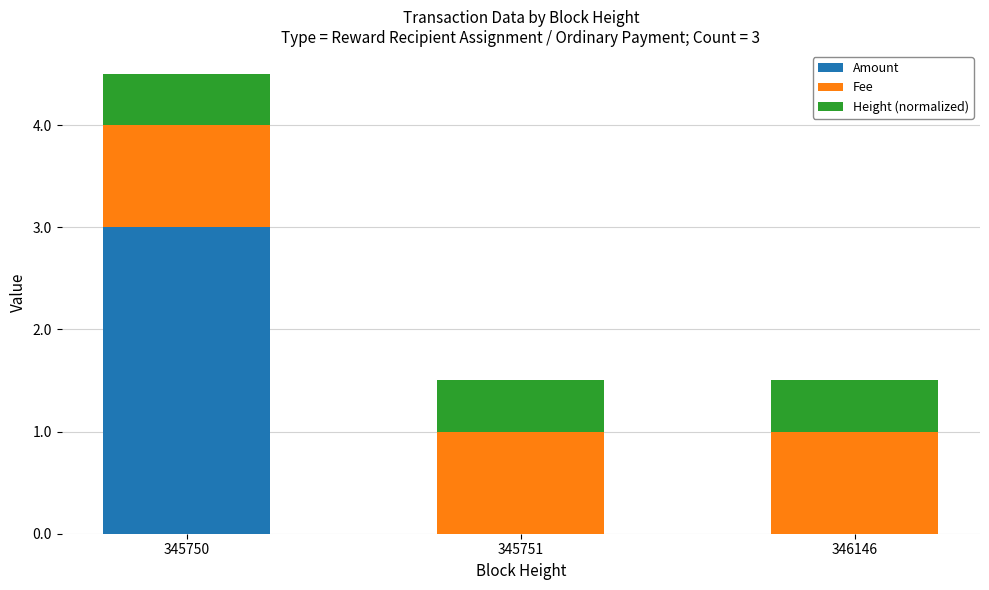

What is the sum of all Amount values?

3.0